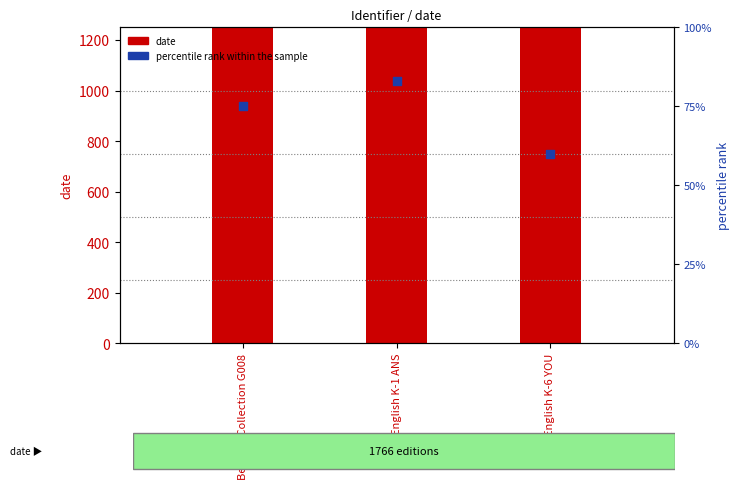

Which series has the largest total across all categories?

date